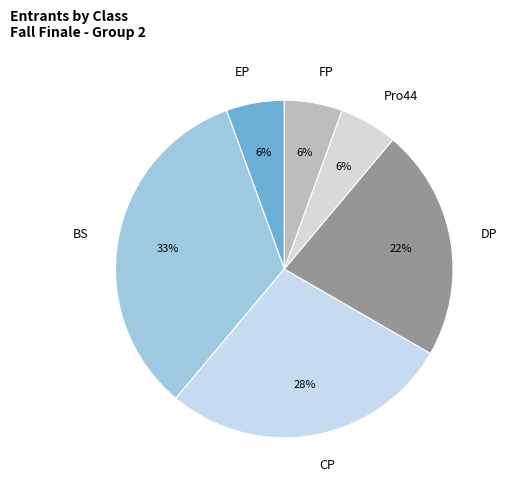

Do FP and EP together represent more than half of the pie?

No